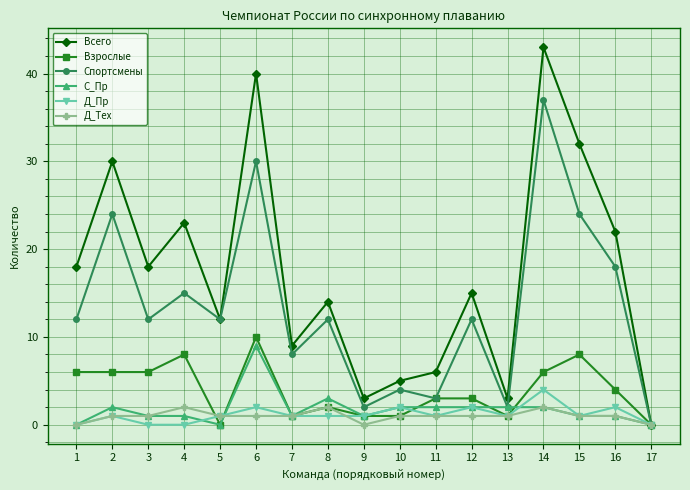

What is the difference between the second highest and minimum values in the Взрослые series?

8